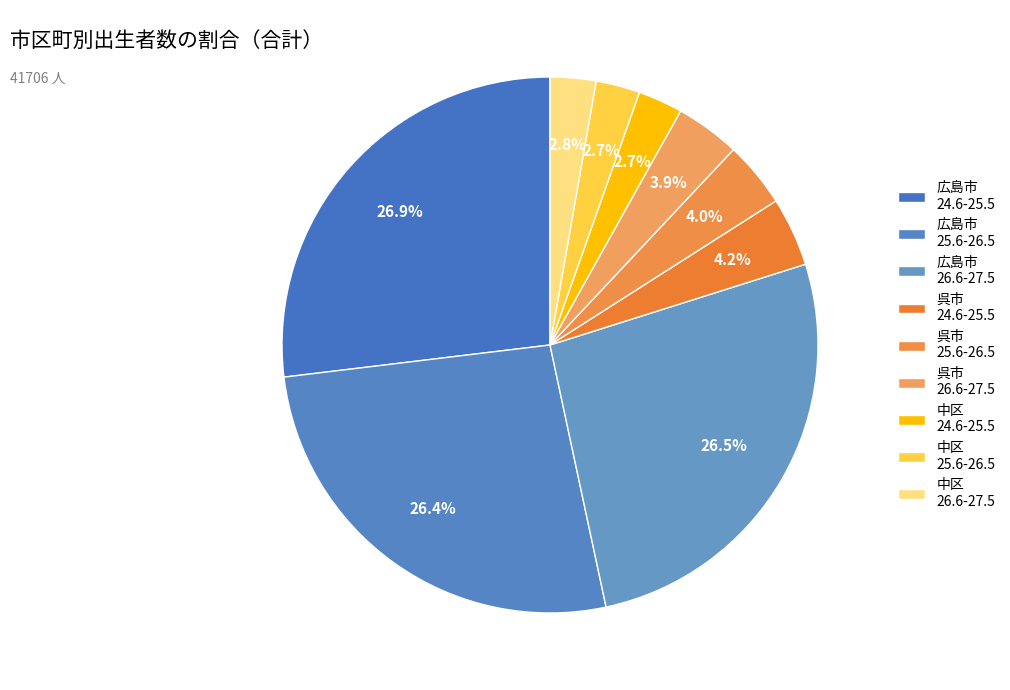

How many segments does this pie chart have?

9